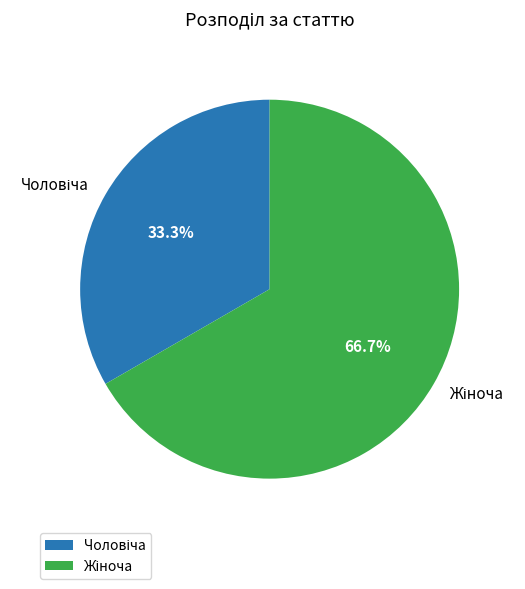

Does any single category account for the majority?

Yes